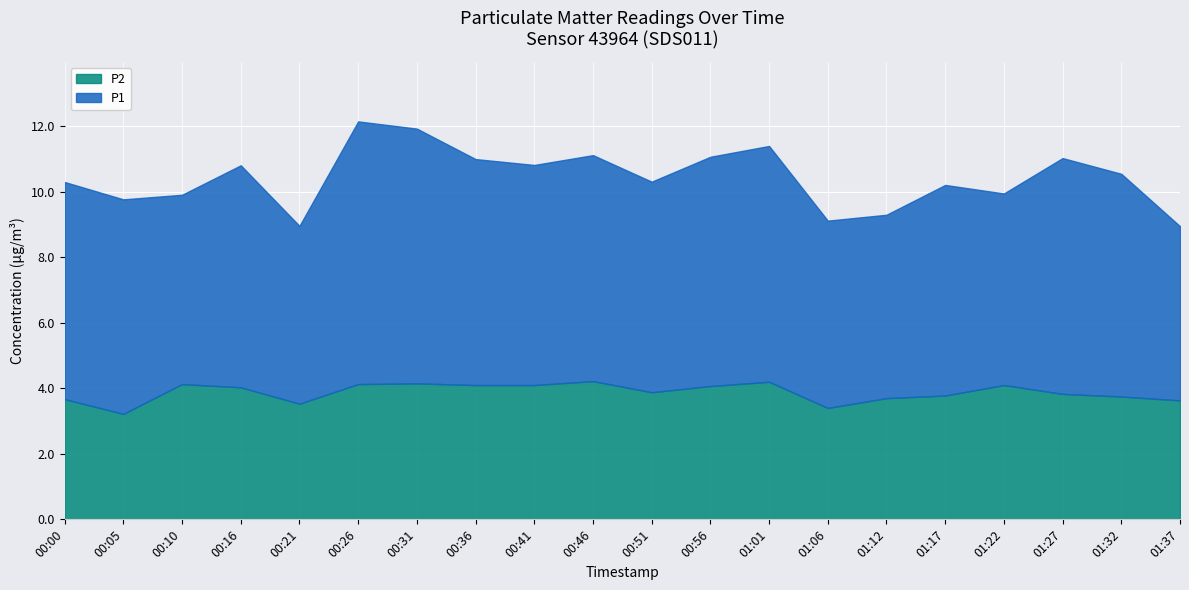

At which label is P2 closest to 3?

00:05